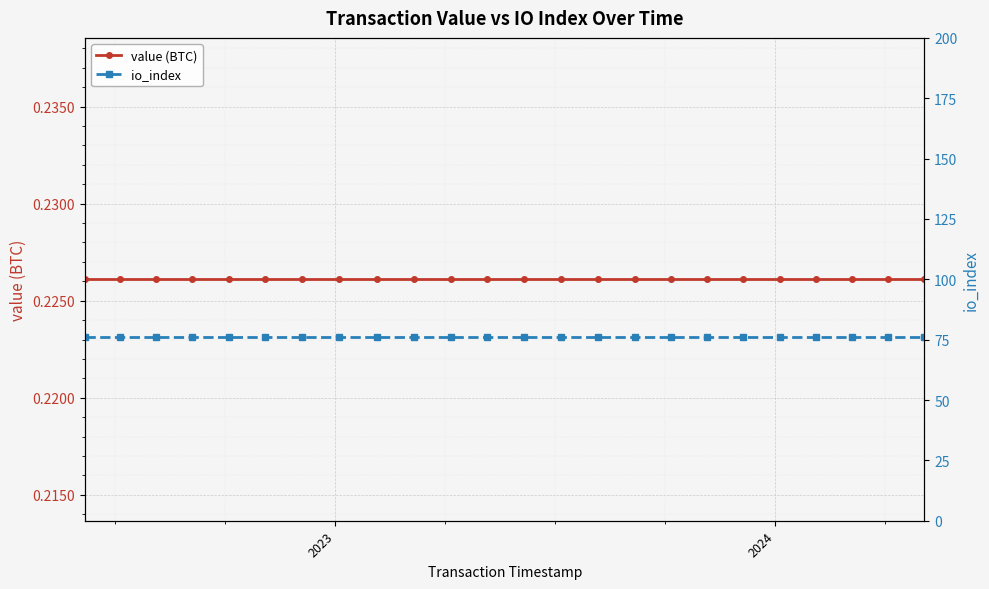

Is this an area chart (filled region under the line)?

No